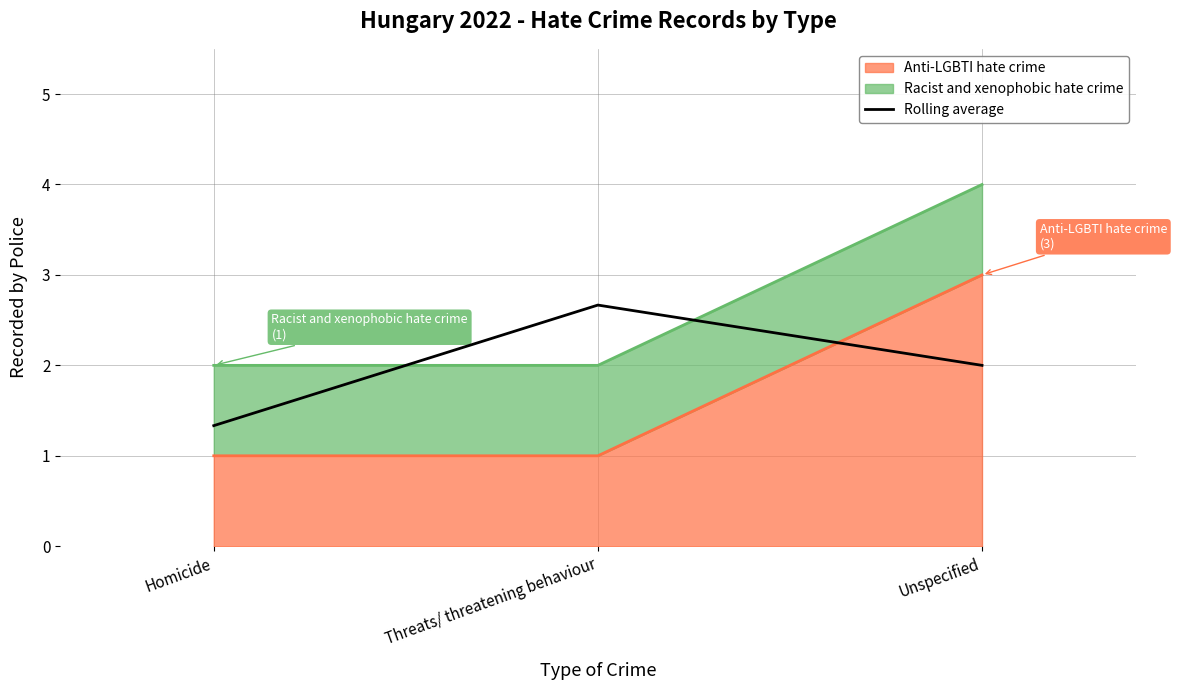

Read the value at Homicide.

1.3